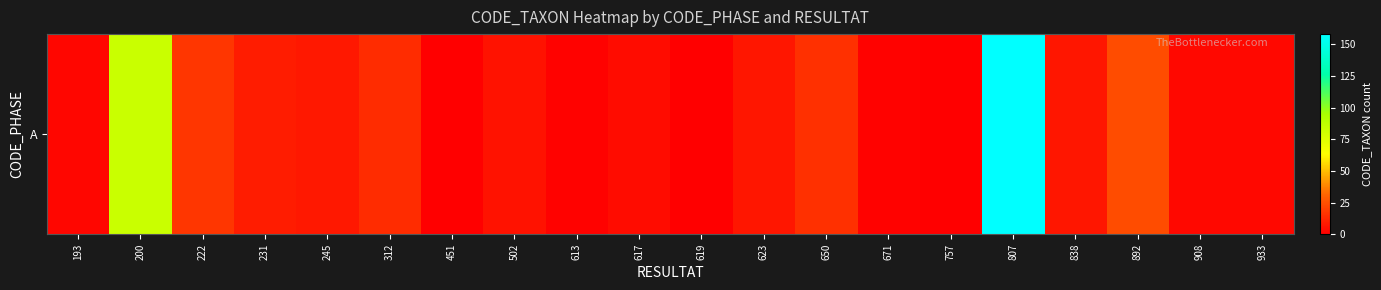

Reading left to right, what are all the values shown in this chart?

2	83	17	9	8	14	0	6	1	4	0	7	15	1	0	158	7	24	3	3